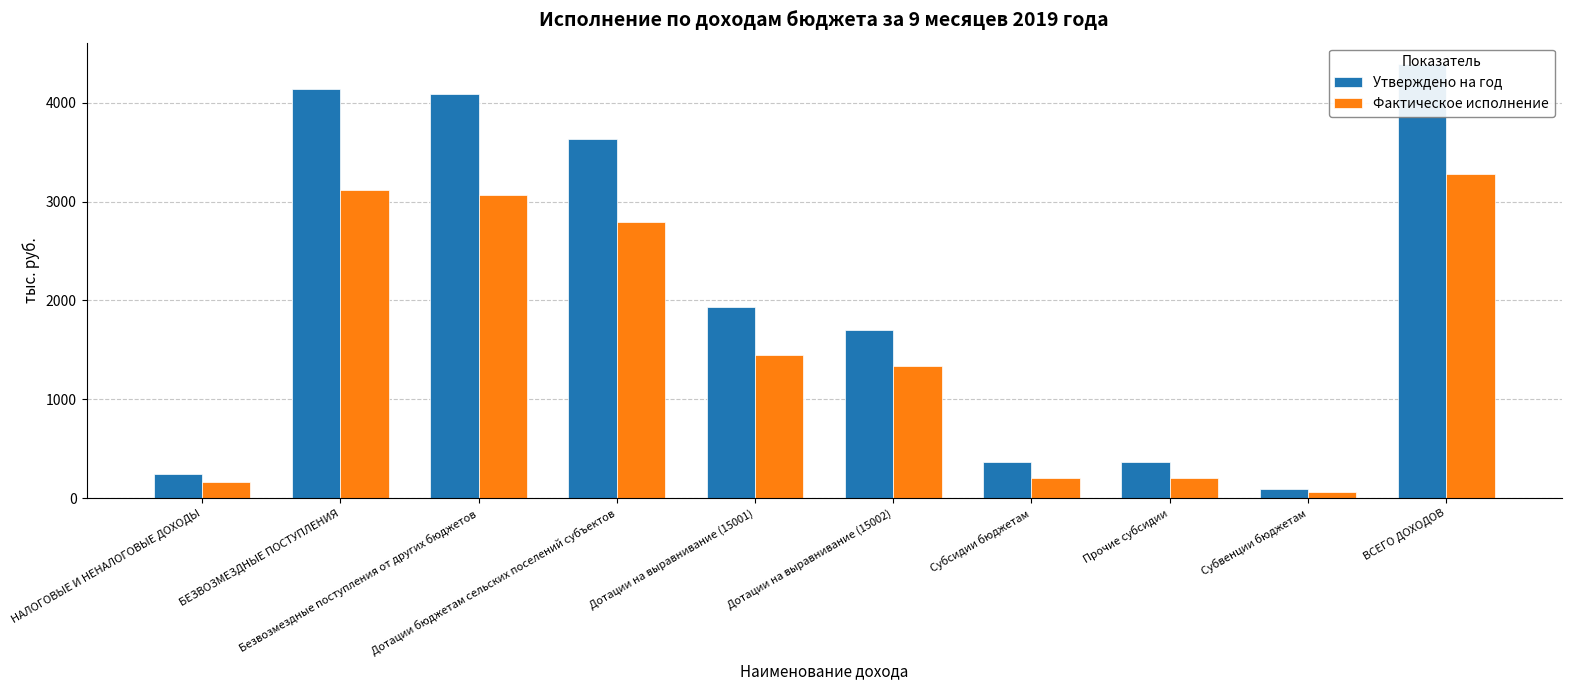

What is the difference between the maximum and minimum values in the Утверждено на год series?

4294.2